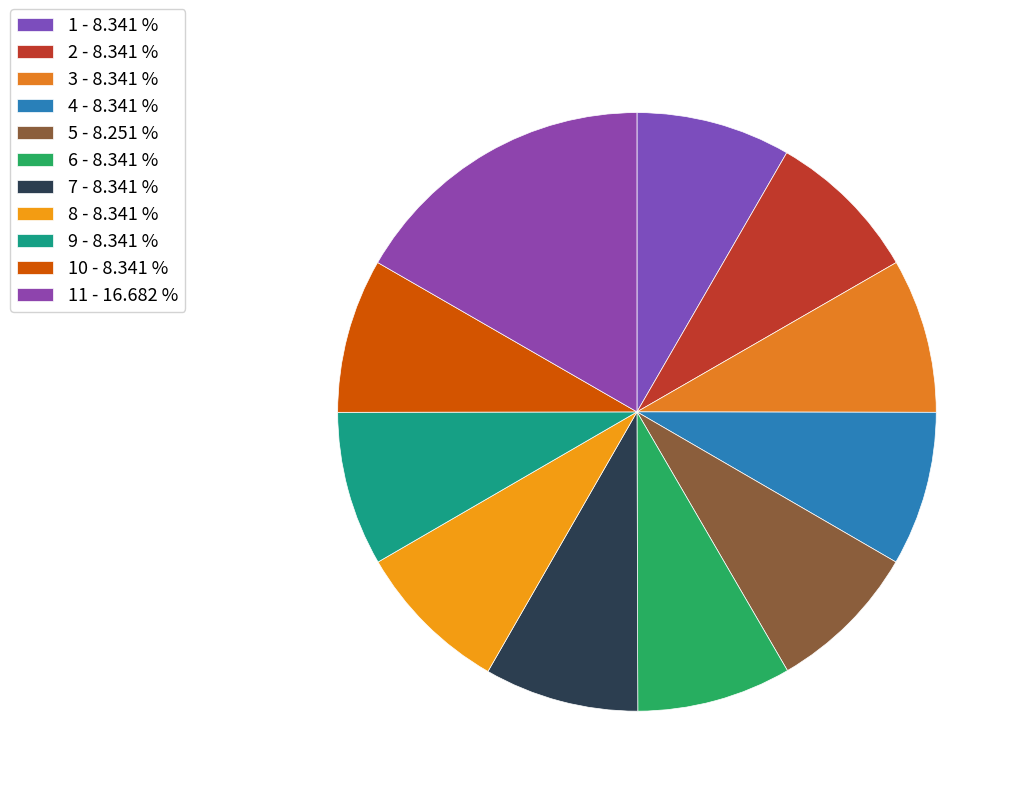

Does any single category account for the majority?

No